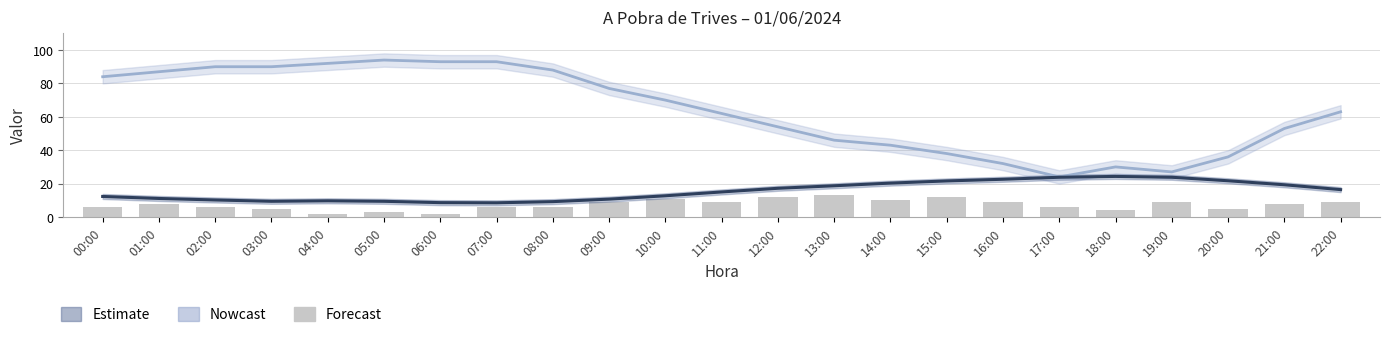

Reading right to left, what are all the values shown in this chart?

Humitat (%): 63.0	53.0	36.0	27.0	30.0	24.0	32.0	38.0	43.0	46.0	54.0	62.0	70.0	77.0	88.0	93.0	93.0	94.0	92.0	90.0	90.0	87.0	84.0
Temperatura (ºC): 16.4	19.3	21.7	23.8	24.3	23.8	22.6	21.6	20.3	18.7	17.2	15.0	12.7	10.7	9.2	8.5	8.6	9.4	9.7	9.4	10.2	11.1	12.3
Velocitat del vent (km/h): 9.0	8.0	5.0	9.0	4.0	6.0	9.0	12.0	10.0	13.0	12.0	9.0	11.0	9.0	6.0	6.0	2.0	3.0	2.0	5.0	6.0	8.0	6.0